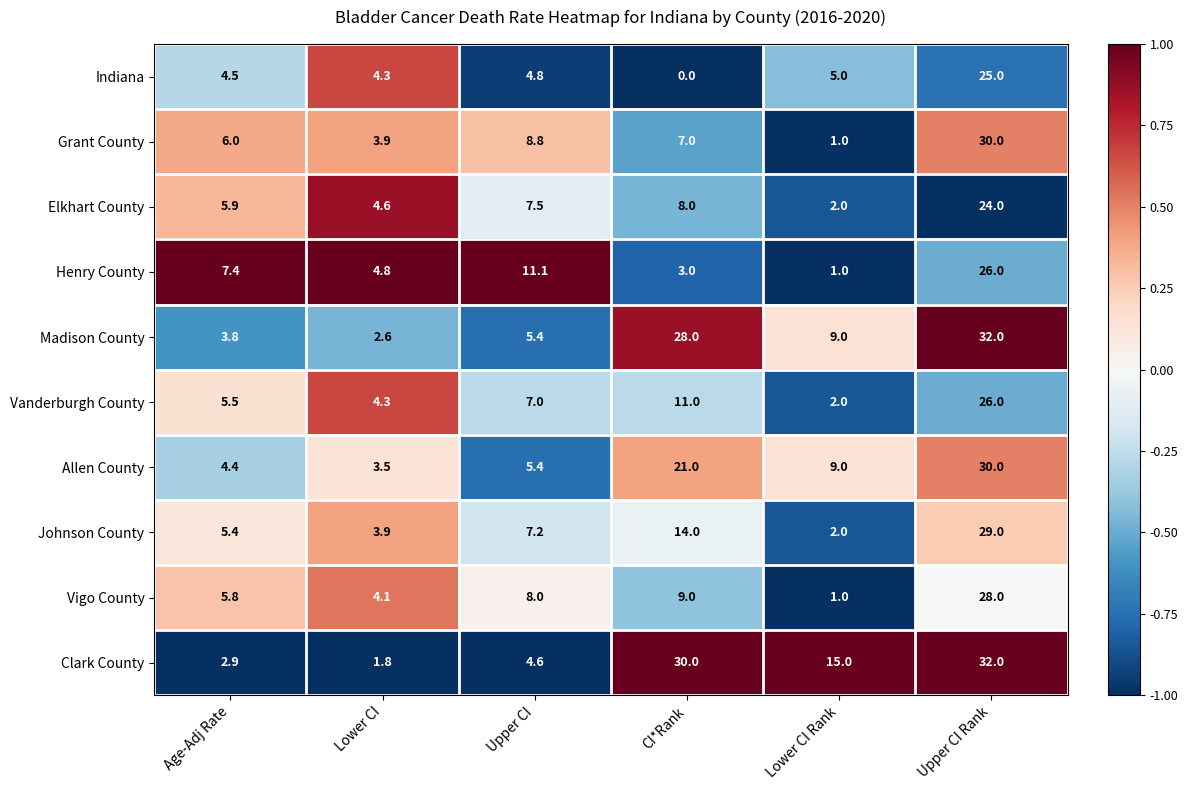

How many data points in Vigo County are less than 8?

3